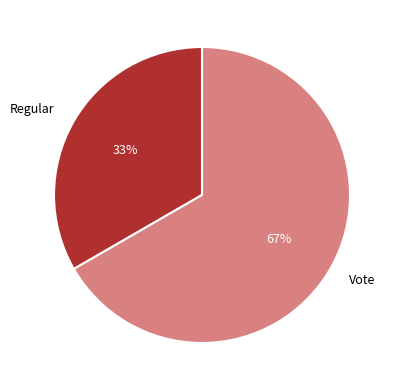

To the nearest percent, what is the combined percentage of Regular and Vote?

100%